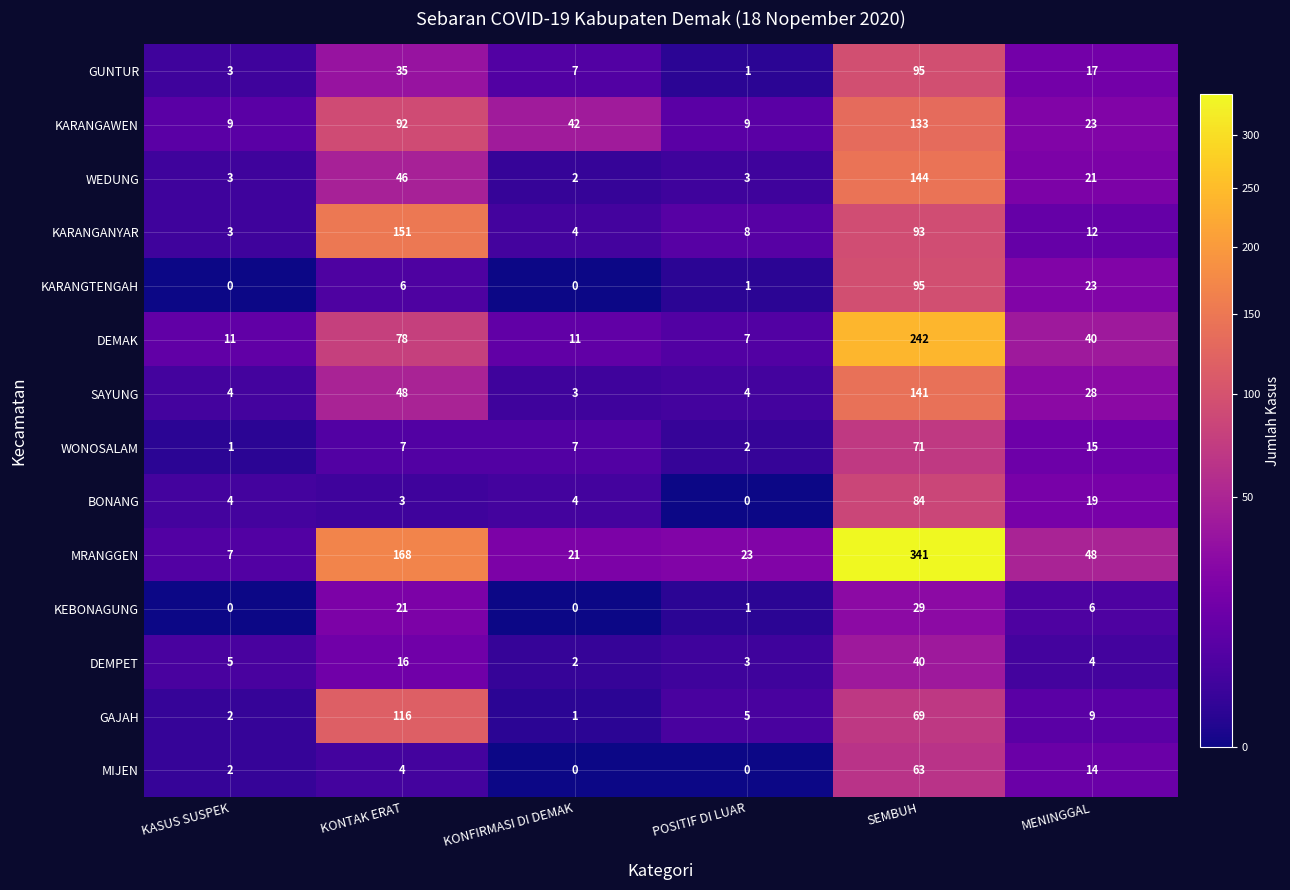

What is the total value across all series at POSITIF DI LUAR?

67